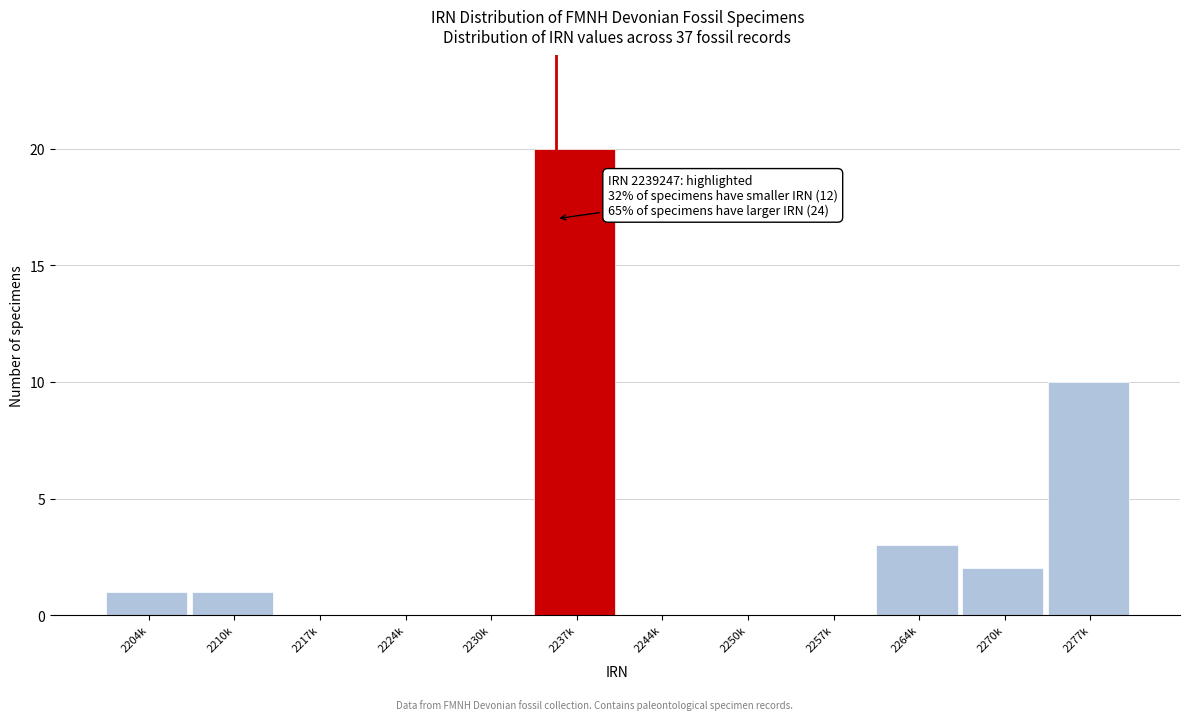

Reading left to right, extract all data points from this chart.

2204k=1	2210k=1	2217k=0	2224k=0	2230k=0	2237k=20	2244k=0	2250k=0	2257k=0	2264k=3	2270k=2	2277k=10